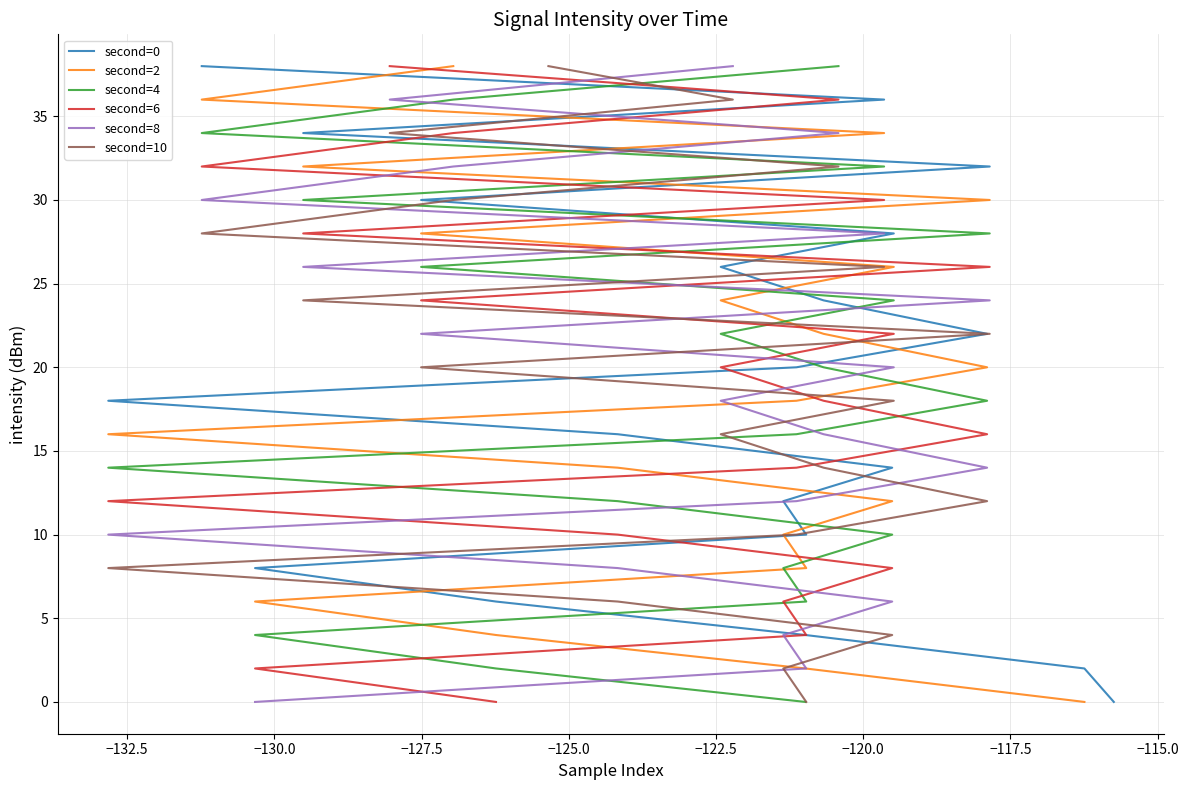

Rank the series by their maximum value, from highest to lowest.

second=0, second=2, second=4, second=6, second=8, second=10